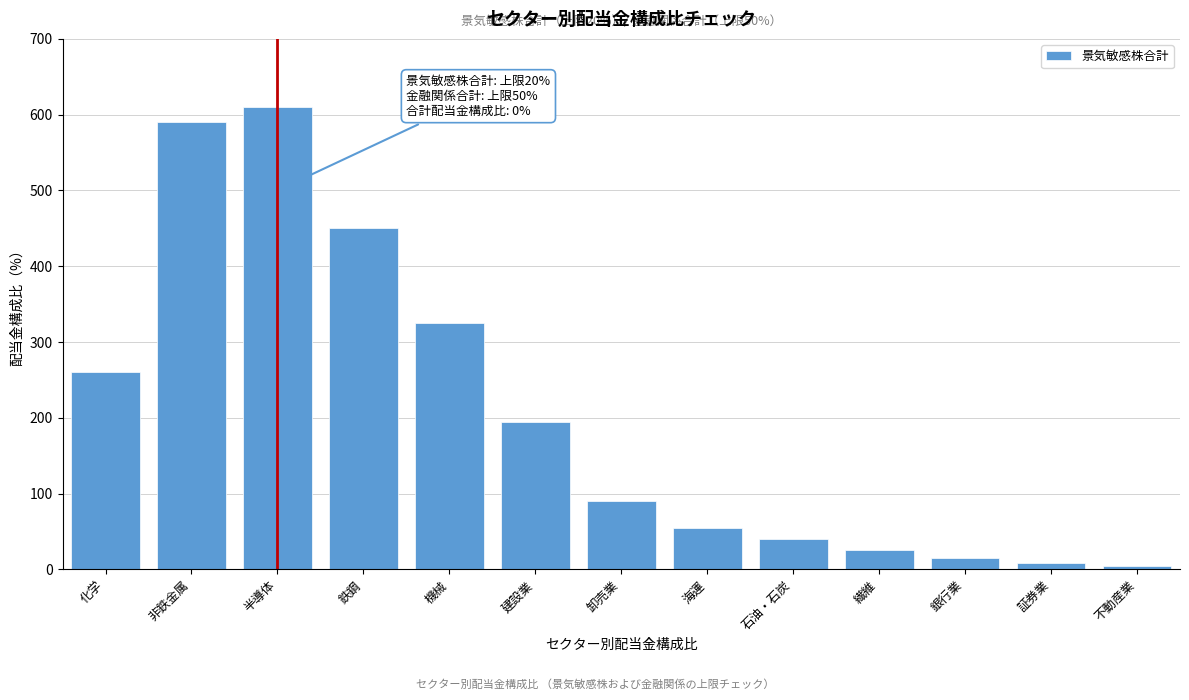

Reading left to right, extract all data points from this chart.

260	590	610	450	325	195	90	55	40	25	15	8	4